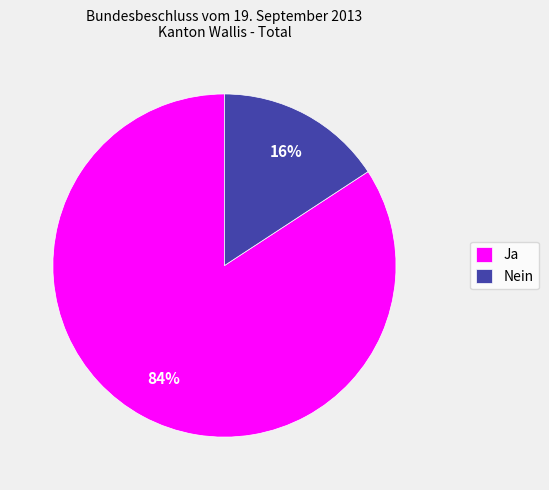

How many segments does this pie chart have?

2